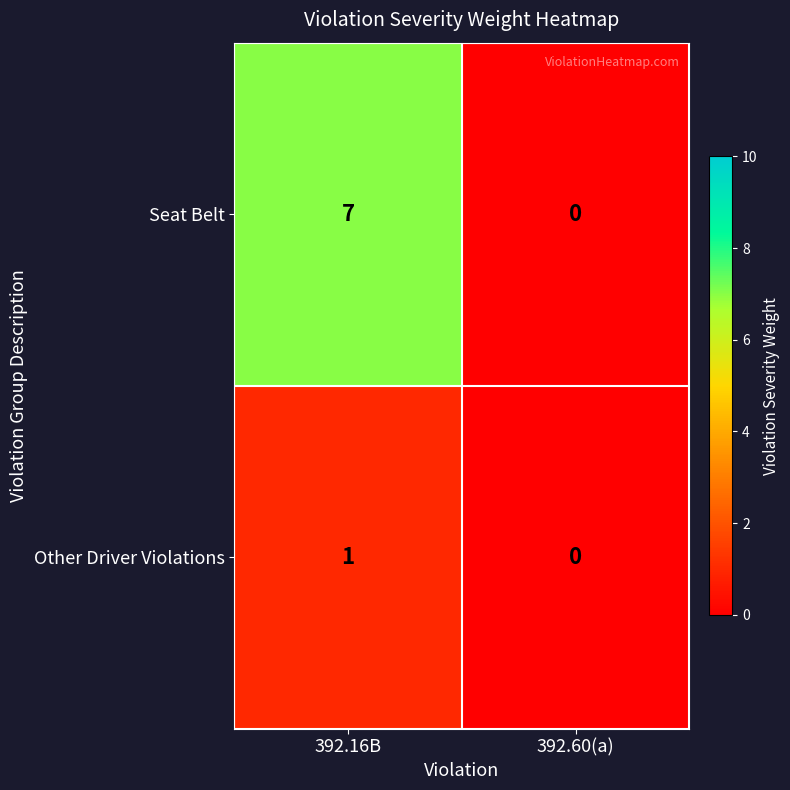

Is it true that Seat Belt equals 3 at 392.60(a)?

False